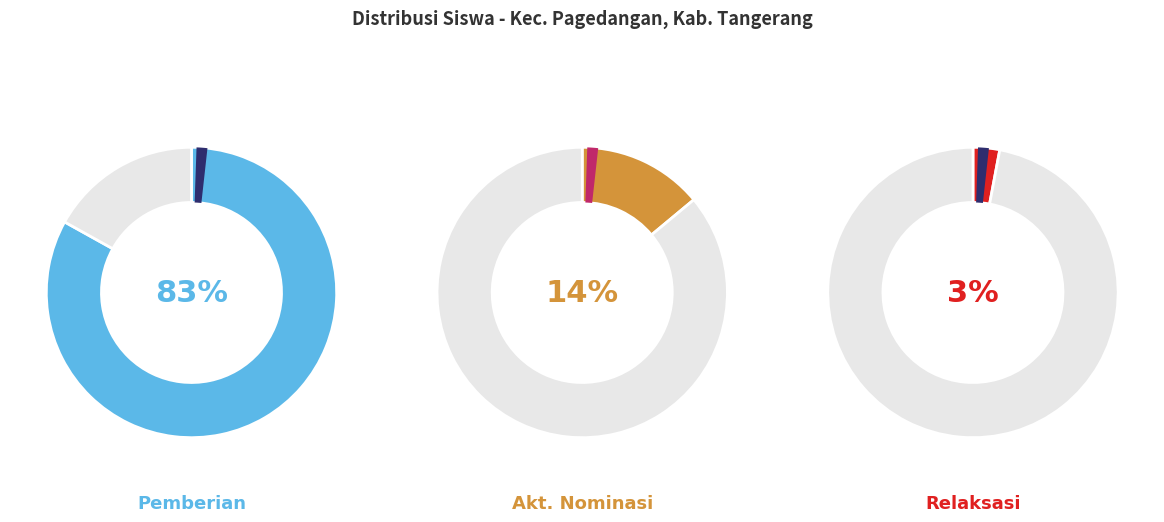

True or false: 24 accounts for 11% of the total.

False